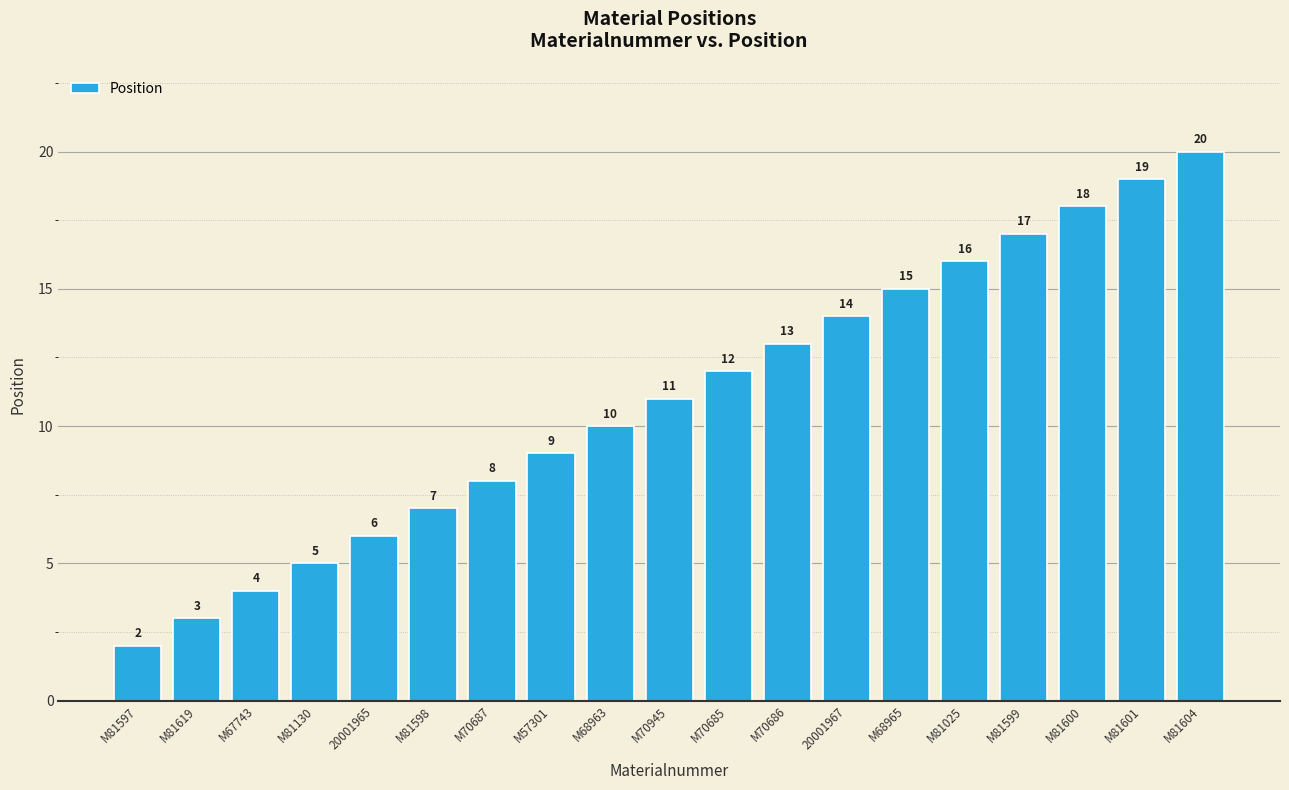

What is the change in value from M81597 to M68963?

+8